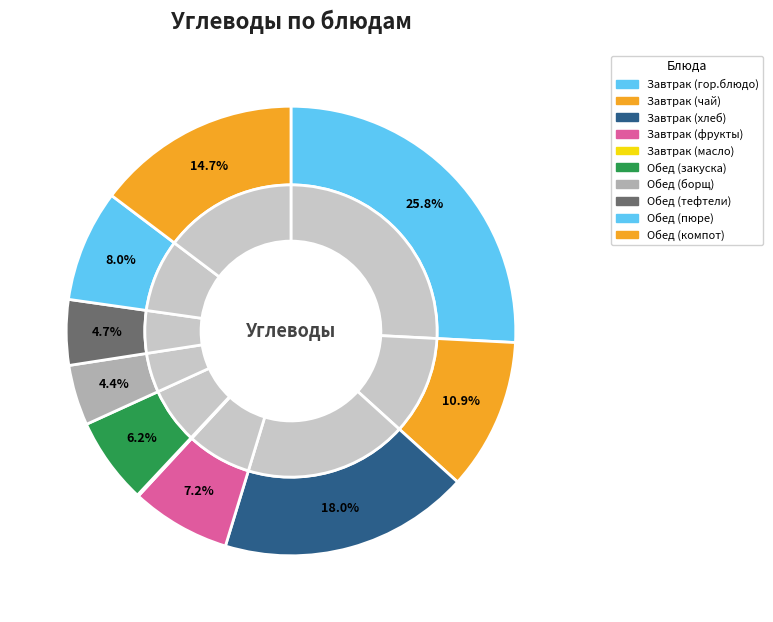

To the nearest percent, what is the average slice percentage?

10%